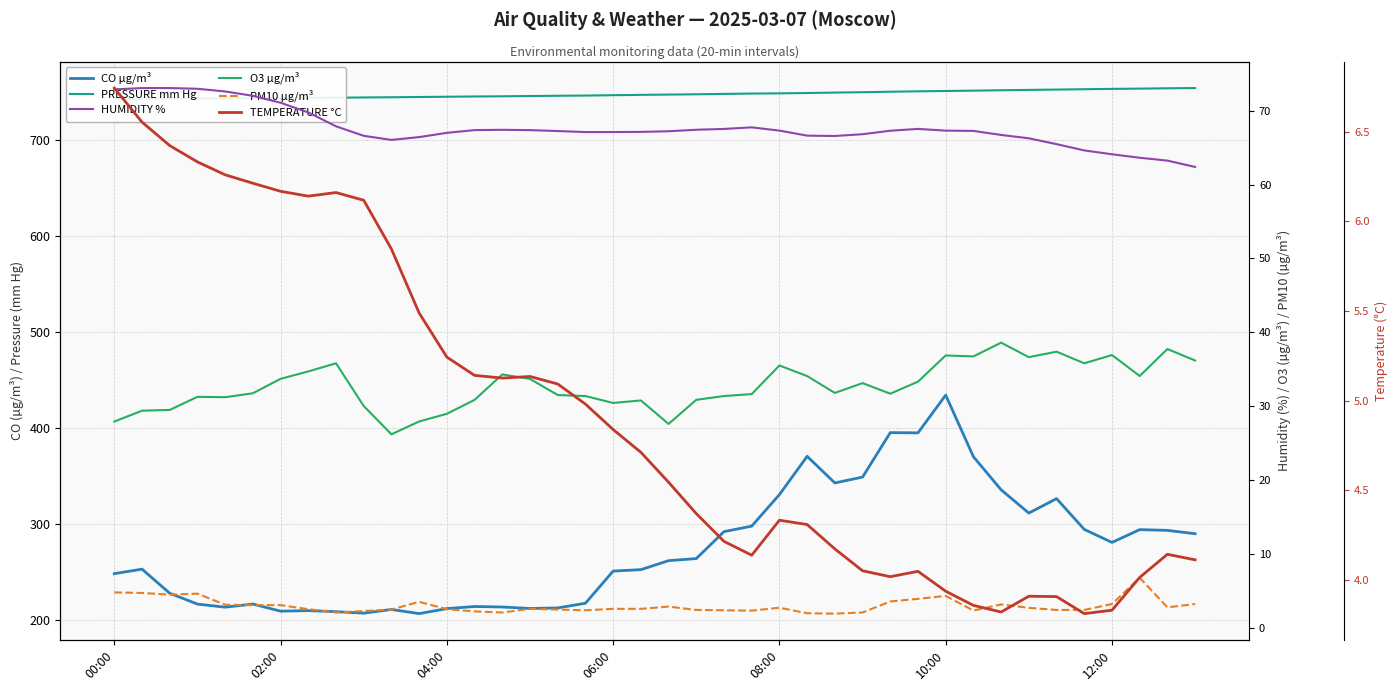

Is the value of PM10 µg/m³ at 7 greater than the value of HUMIDITY % at 21?

No